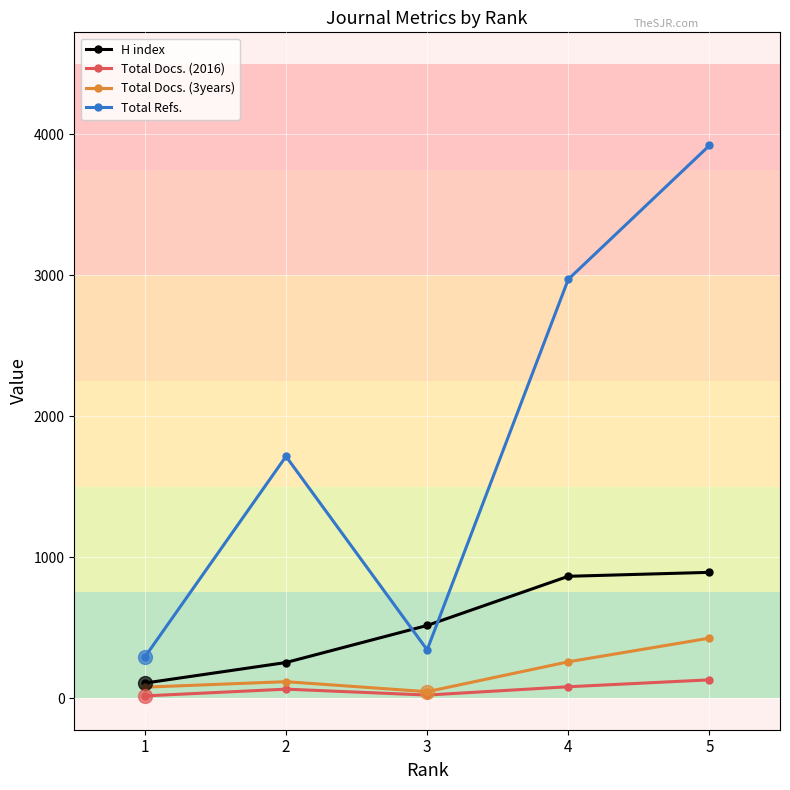

At which category does Total Docs. (3years) reach its first local peak?

2